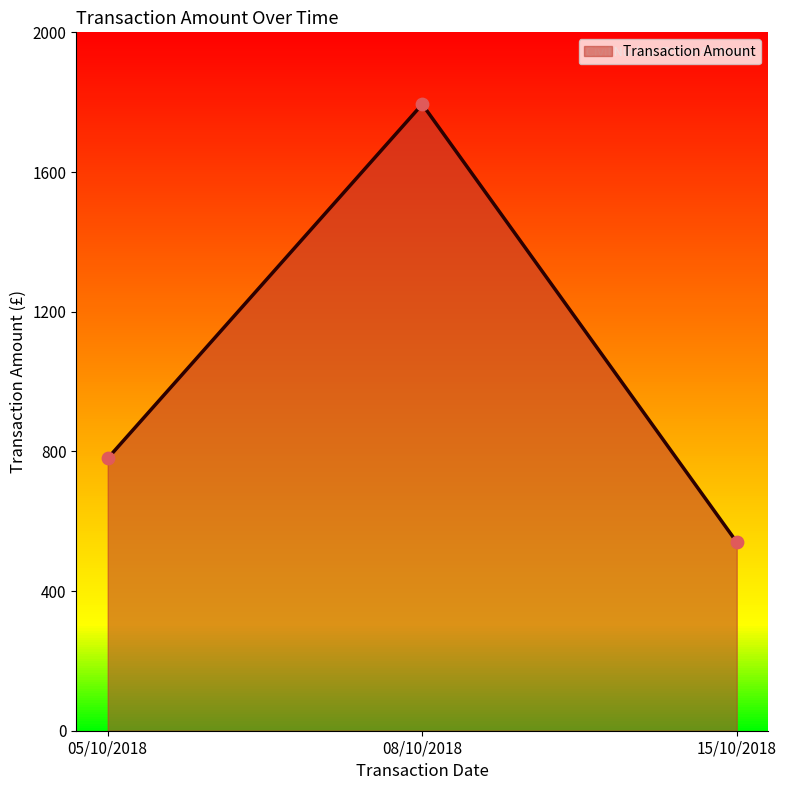

Approximately how many times larger is the value at 05/10/2018 compared to 08/10/2018?

0.4